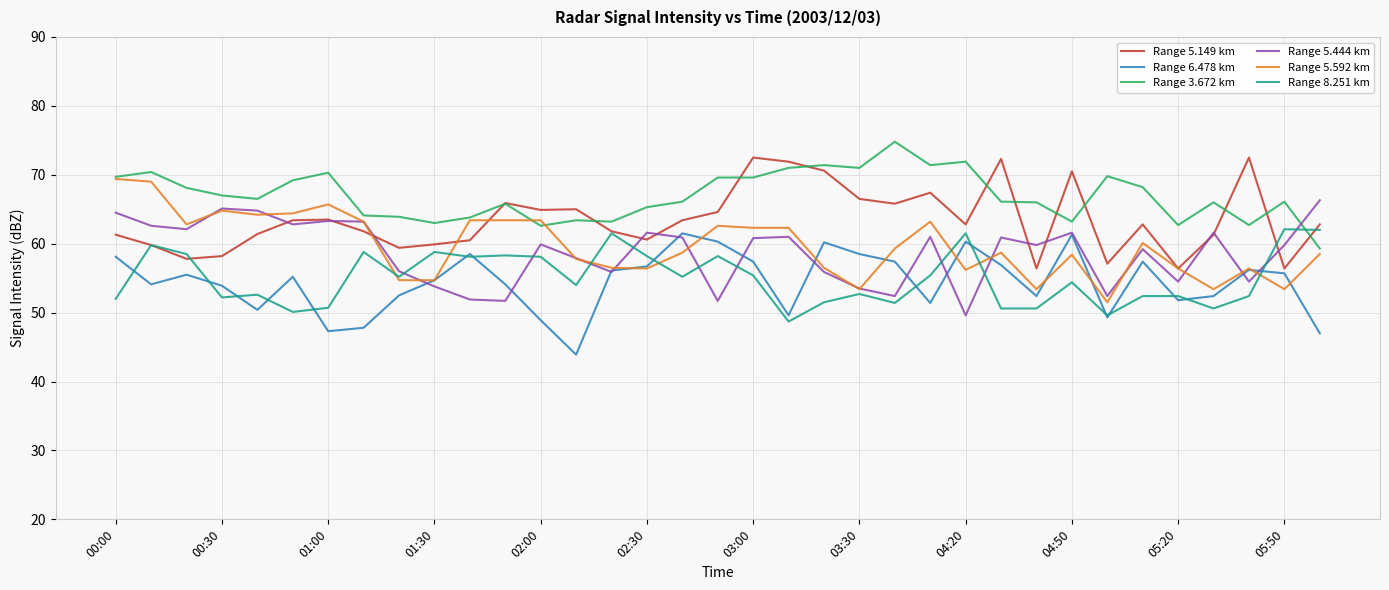

Which series has the largest total across all categories?

Range 3.672 km